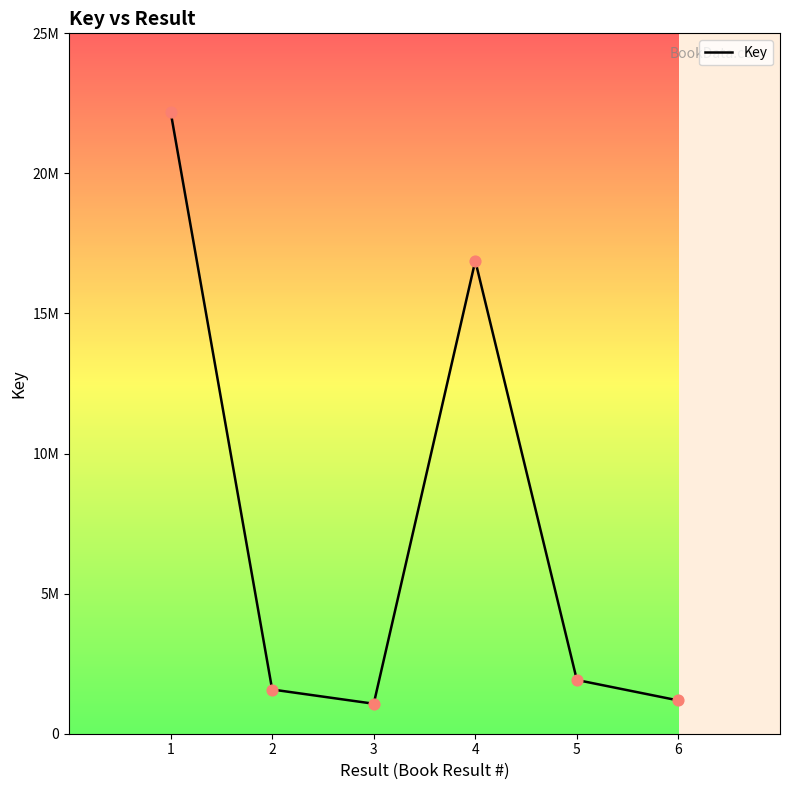

Between 4 and 6, which is larger?

4